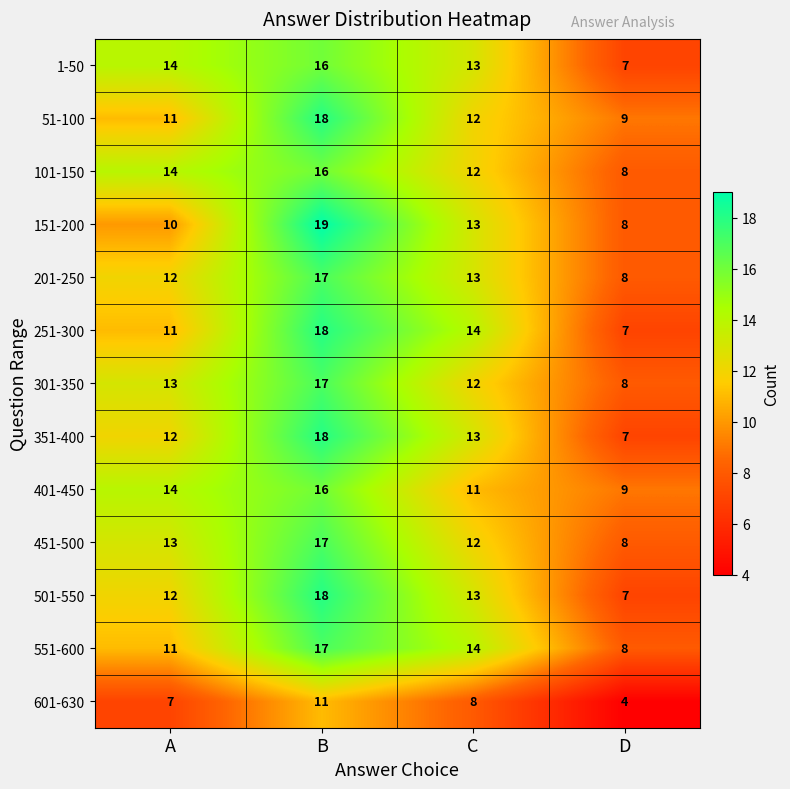

What is the difference between the second highest and second lowest values in the 401-450 series?

3